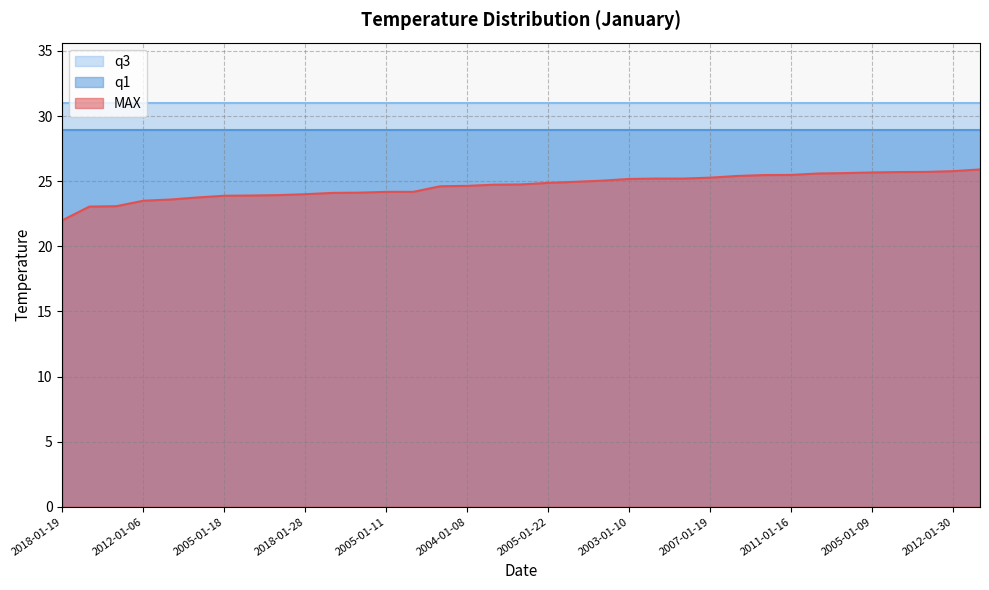

List the series in order of their overall mean, highest first.

q3, q1, MAX